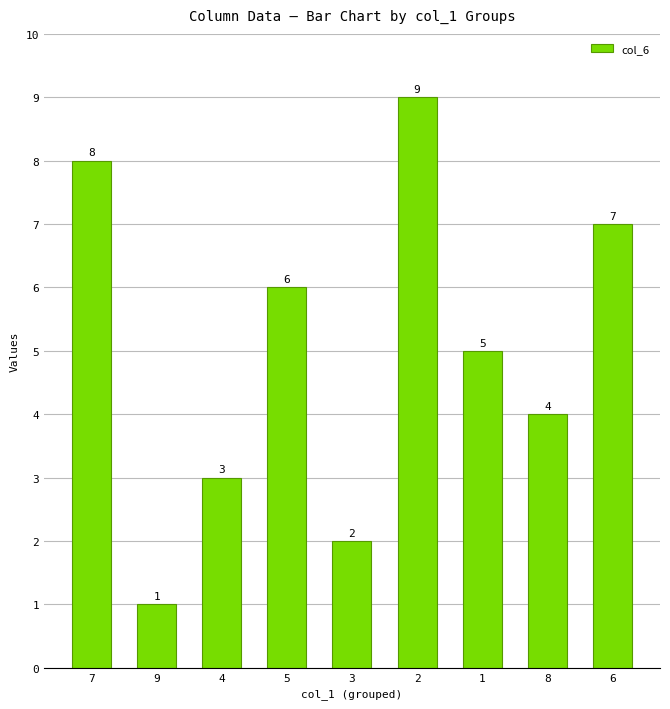

What is the difference between the maximum and second lowest values?

7